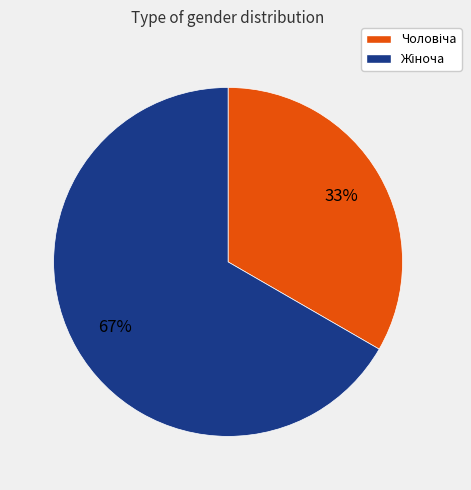

To the nearest percent, what is the average slice percentage?

50%